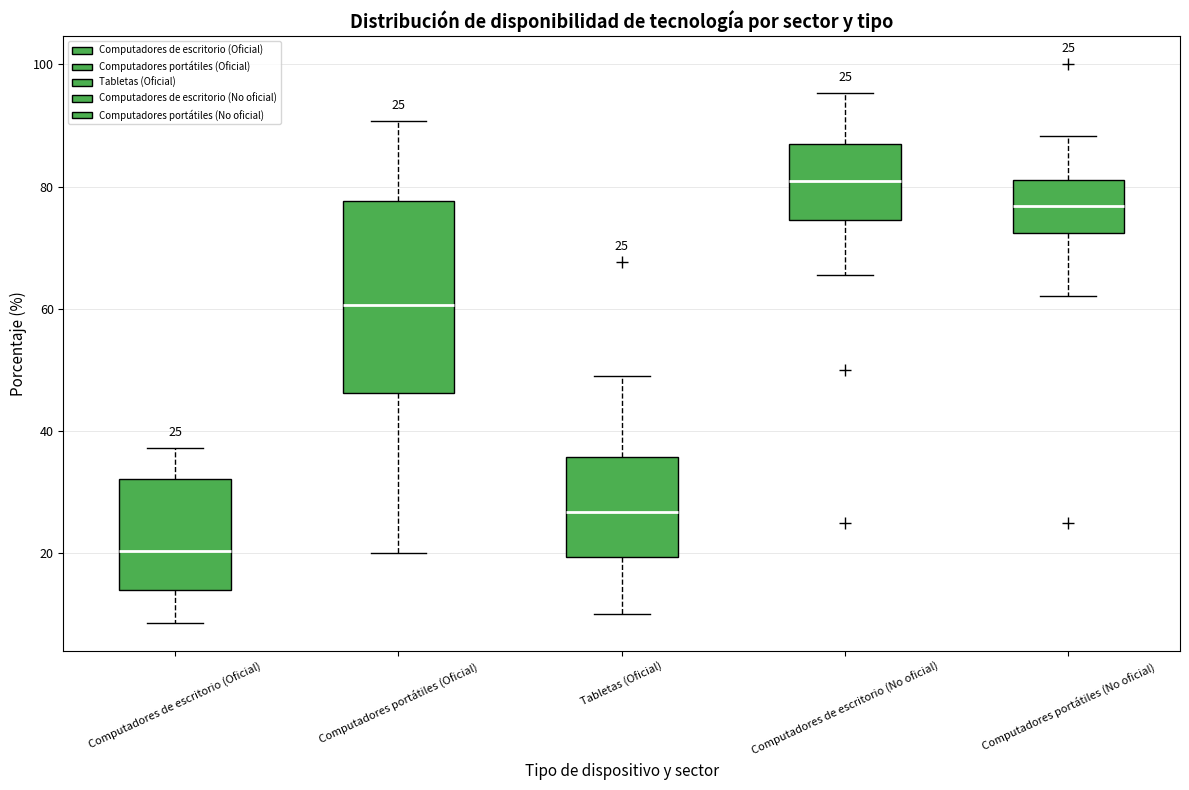

Which box's median line is the highest?

Computadores de escritorio (No oficial)